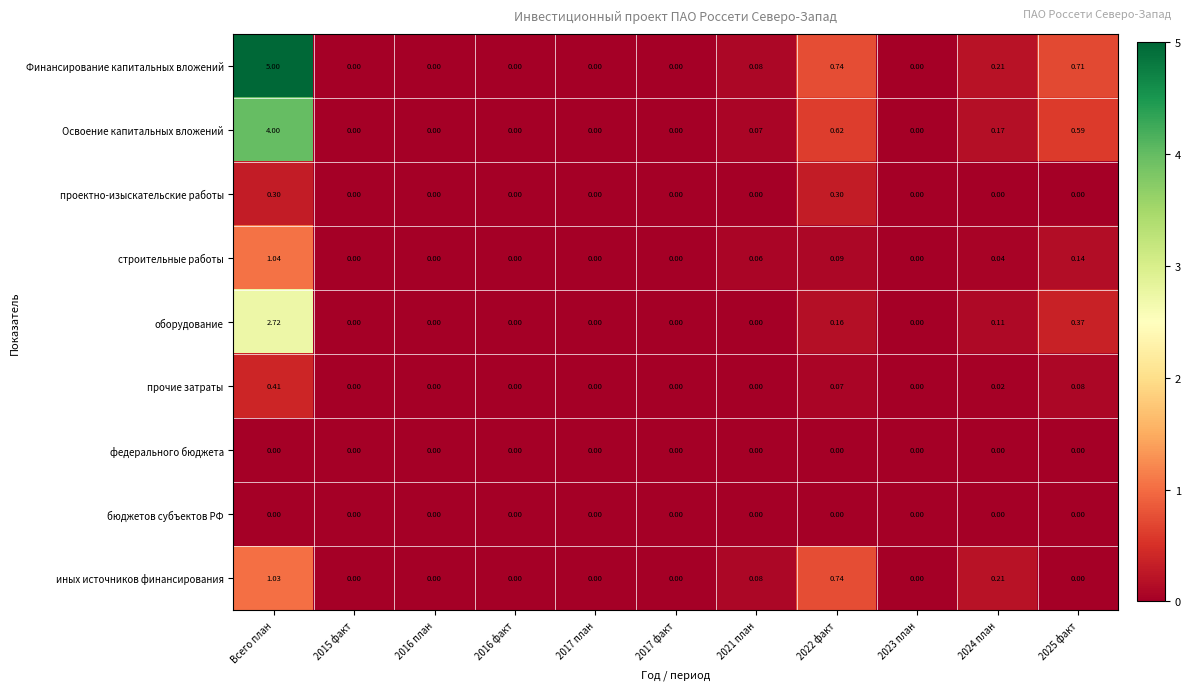

Which series has the largest total across all categories?

Финансирование капитальных вложений